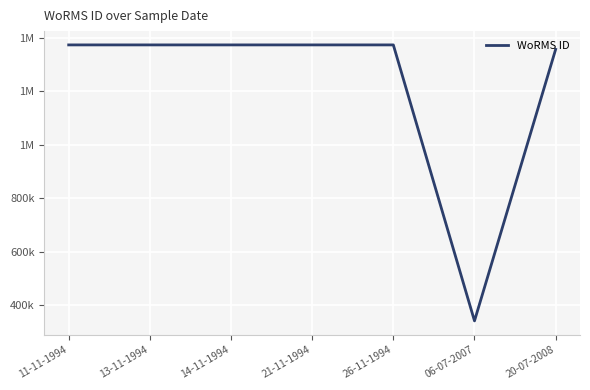

Does the chart display data point markers on the line(s)?

No